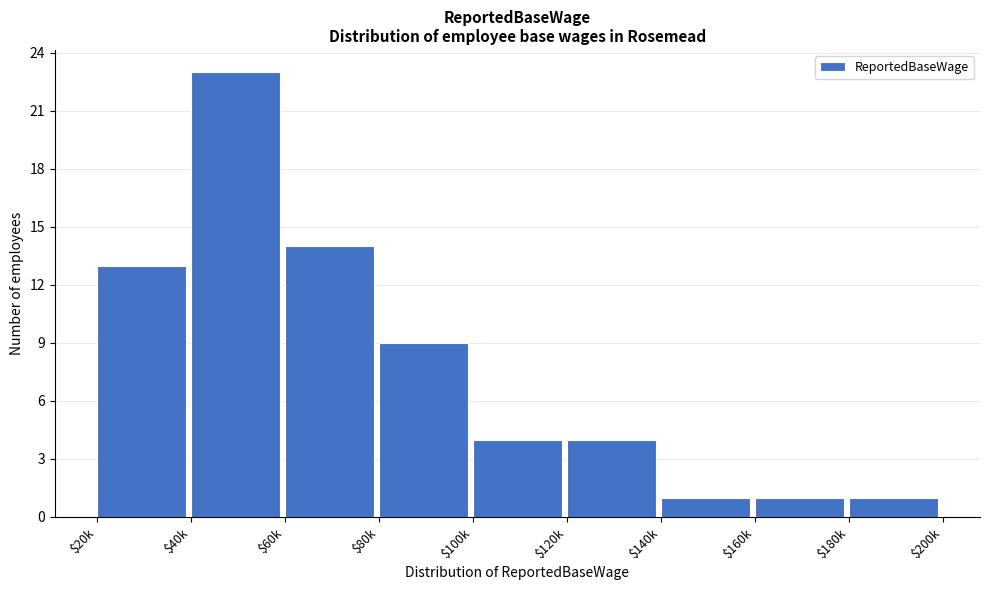

Reading left to right, extract all data points from this chart.

13	23	14	9	4	4	1	1	1